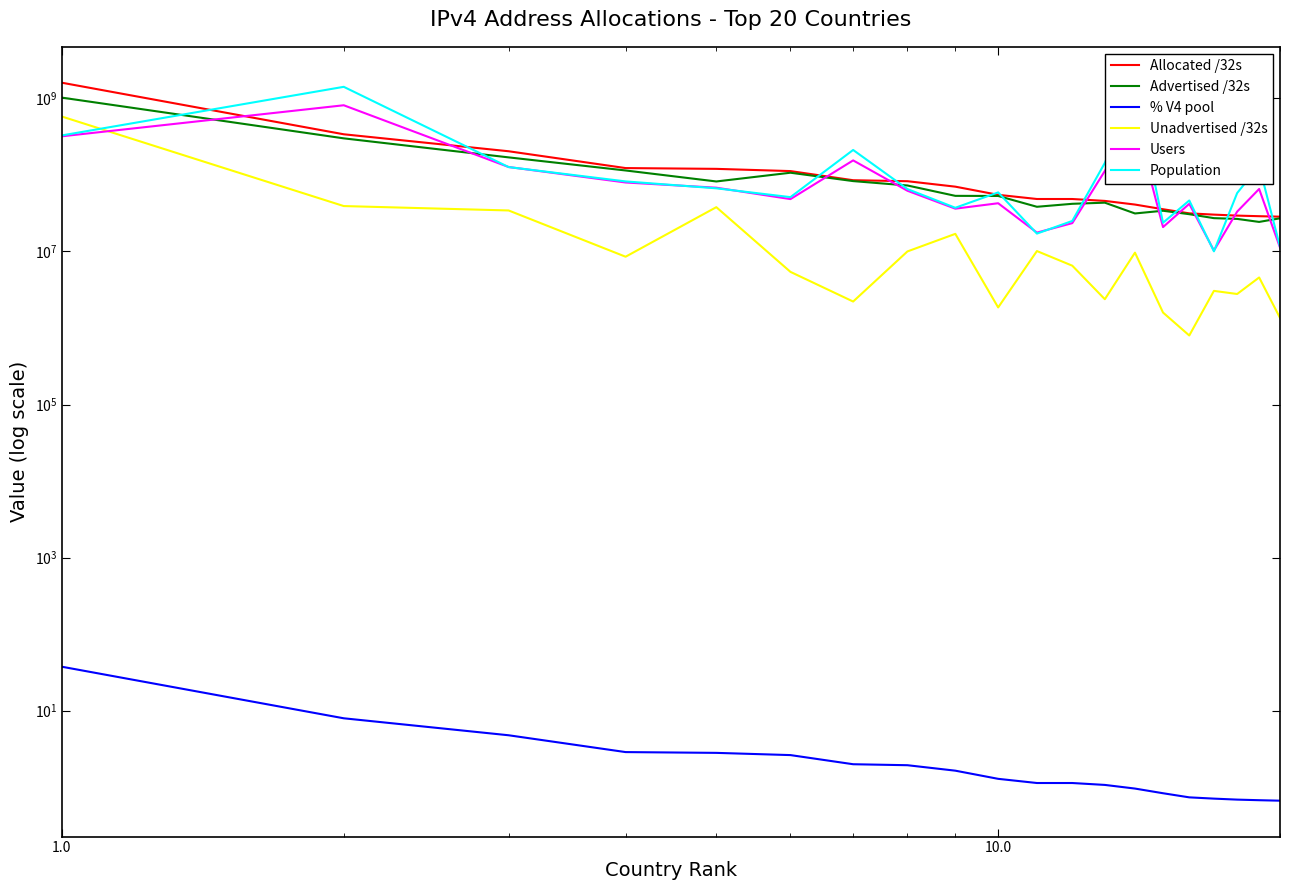

Count the number of categories in the chart.

20